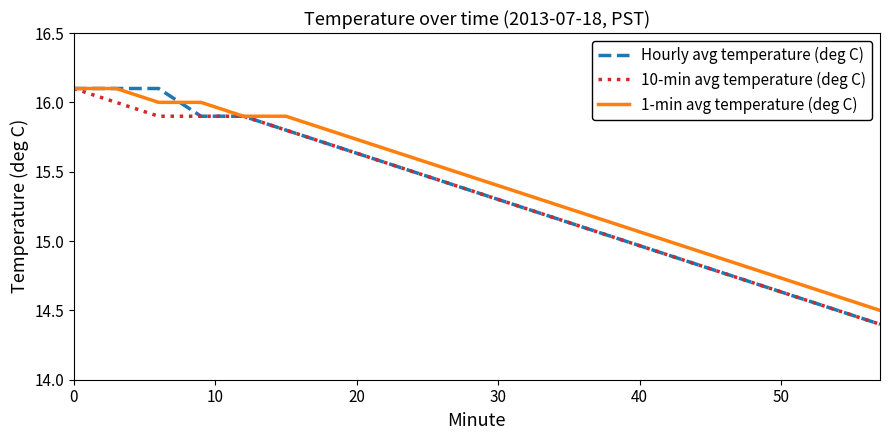

How many lines are shown in the chart?

3